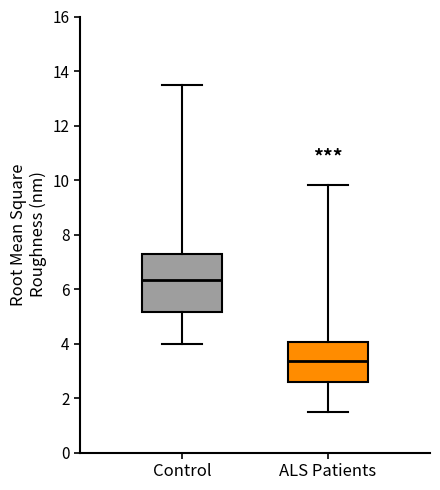

Reading left to right, read every box against the y-axis: the position of its median line, the range the box covers, and the ends of its whiskers. The values are not printed on the chart, so give them approximately, as read against the axis.

Control: median 6.4, box 5.2 to 7.2, whiskers 4.0 to 13.6
ALS Patients: median 3.4, box 2.6 to 4.0, whiskers 1.6 to 9.8